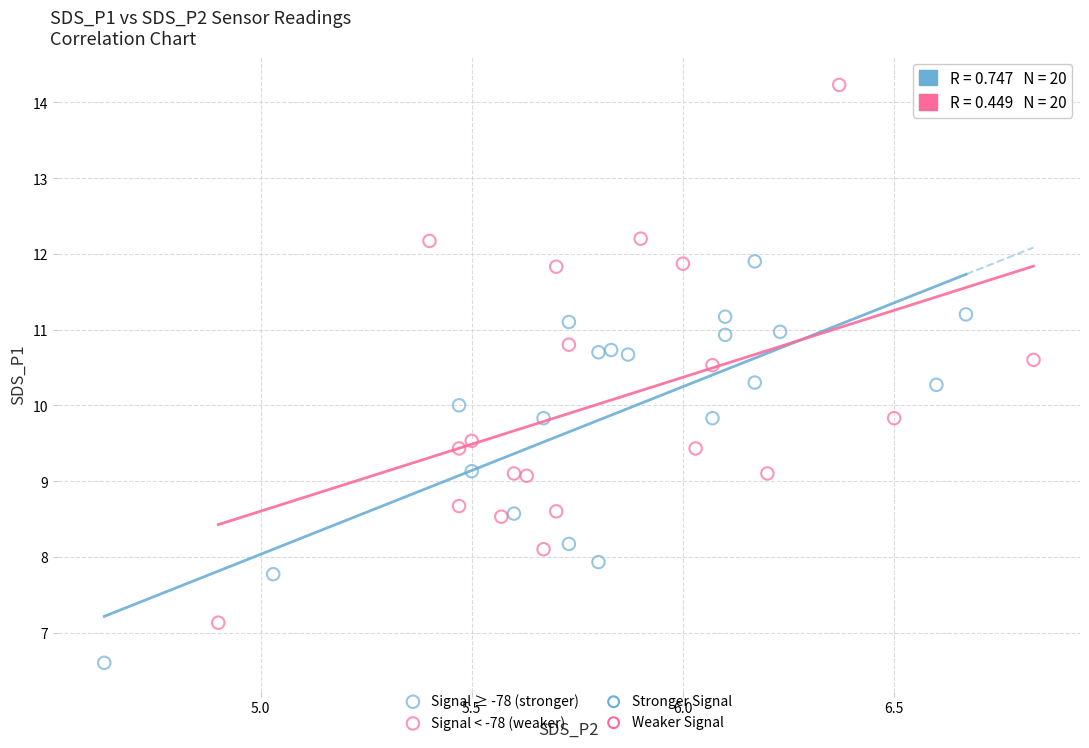

Which series contains the highest Y value?

Signal < -78 (weaker)